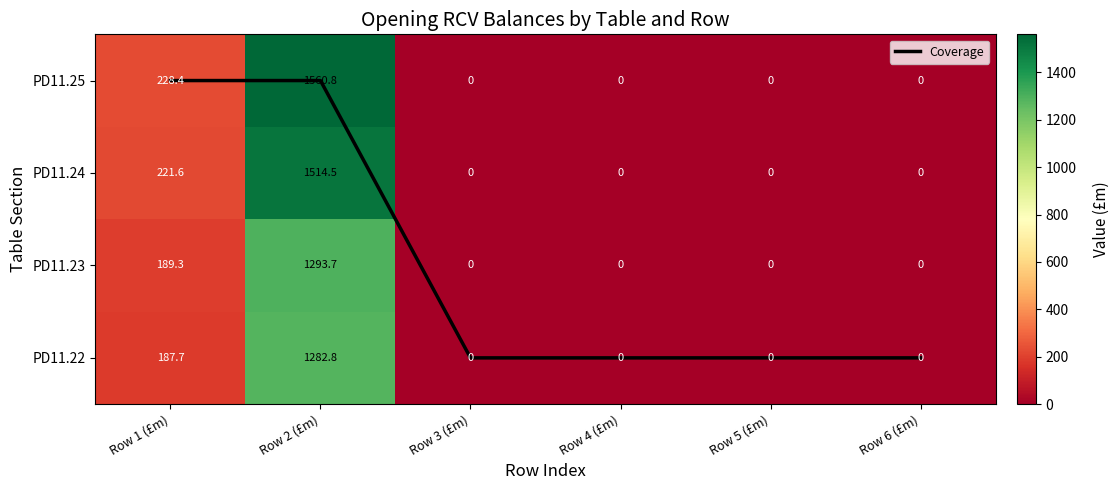

How many series are shown in this chart?

5